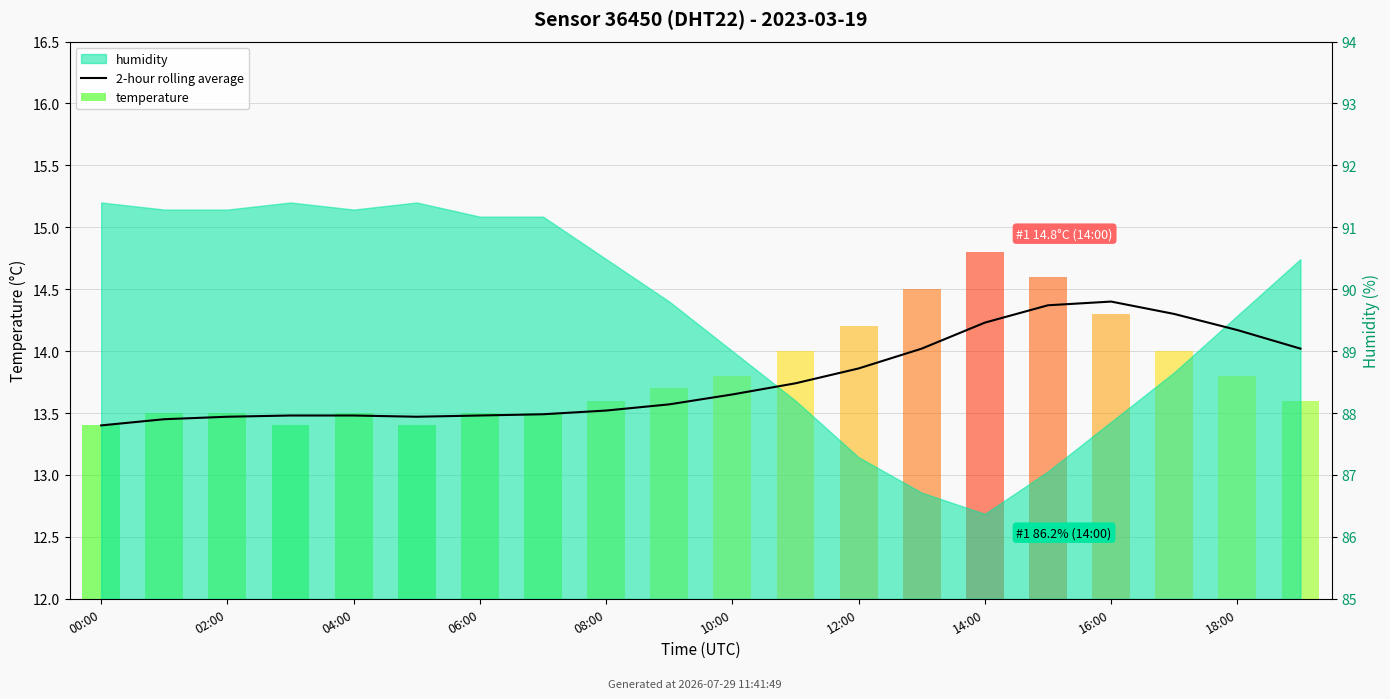

The value at 18:00 is 23.1. True or false?

False